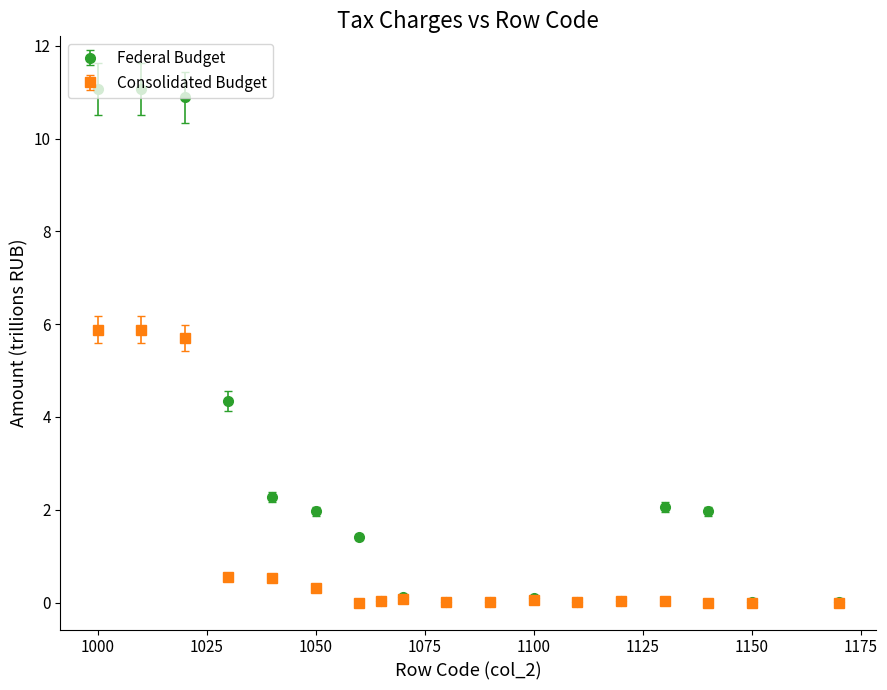

What is the value of the Consolidated Budget point at the 4th from the left?

0.6